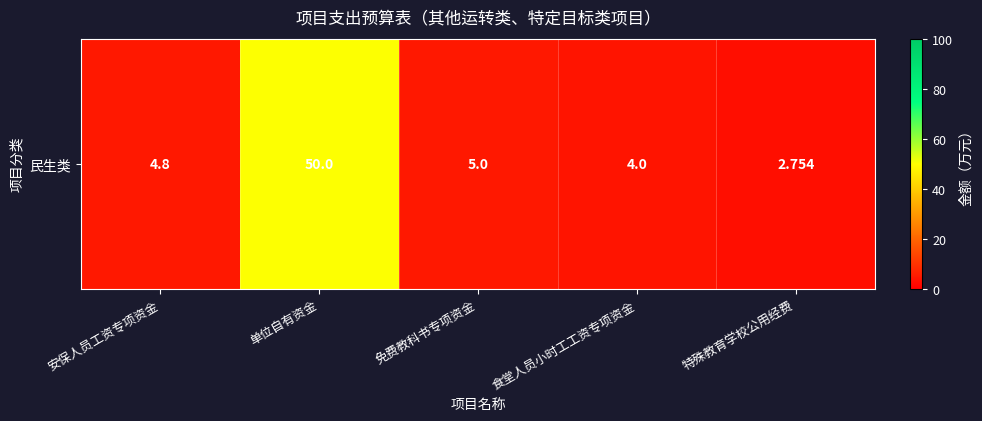

Is it true that the value at 食堂人员小时工工资专项资金 is 1.3?

False